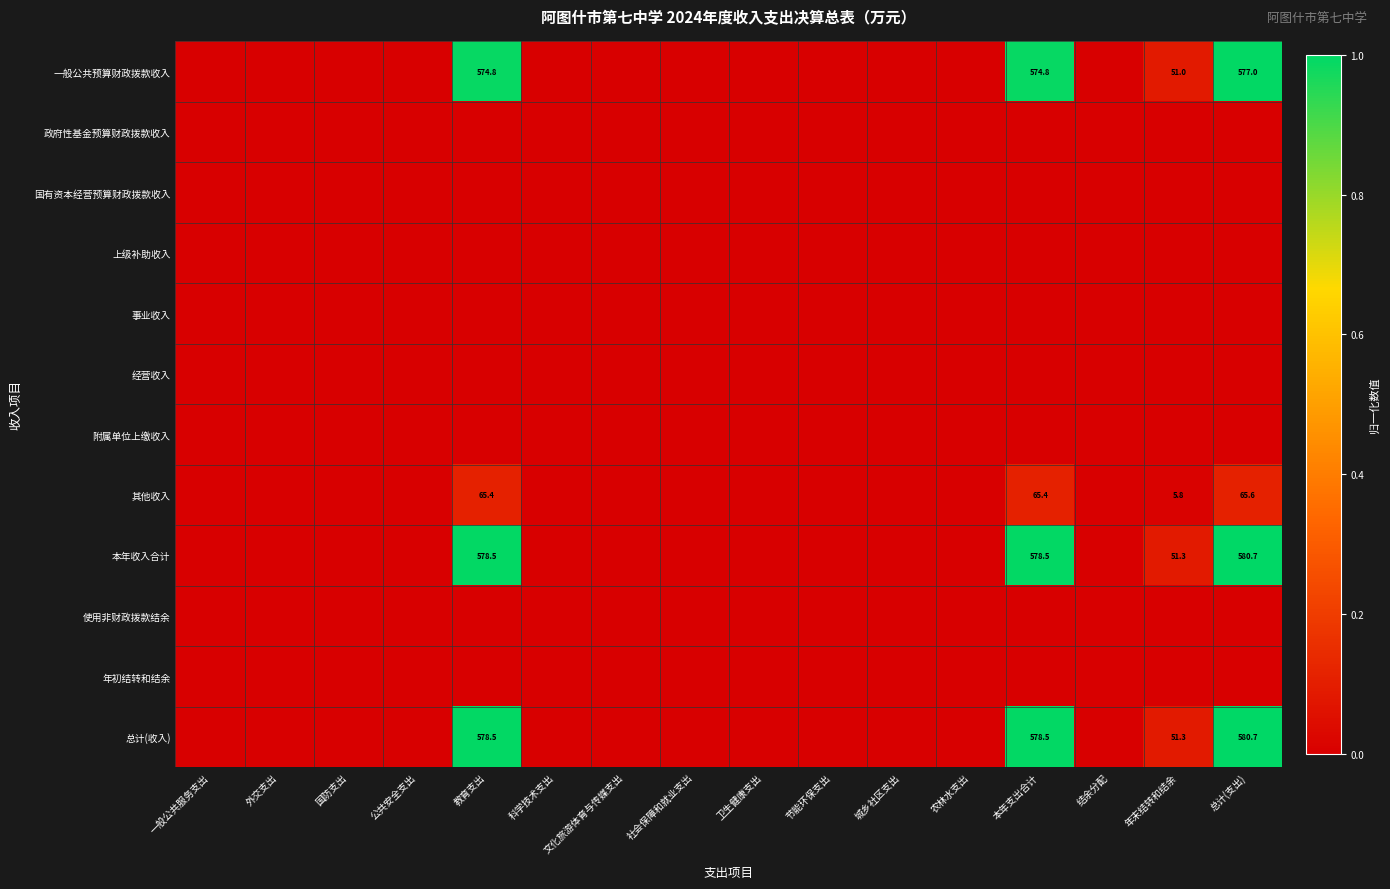

List the series in order of their peak value, highest first.

本年收入合计, 总计(收入), 一般公共预算财政拨款收入, 其他收入, 政府性基金预算财政拨款收入, 国有资本经营预算财政拨款收入, 上级补助收入, 事业收入, 经营收入, 附属单位上缴收入, 使用非财政拨款结余, 年初结转和结余